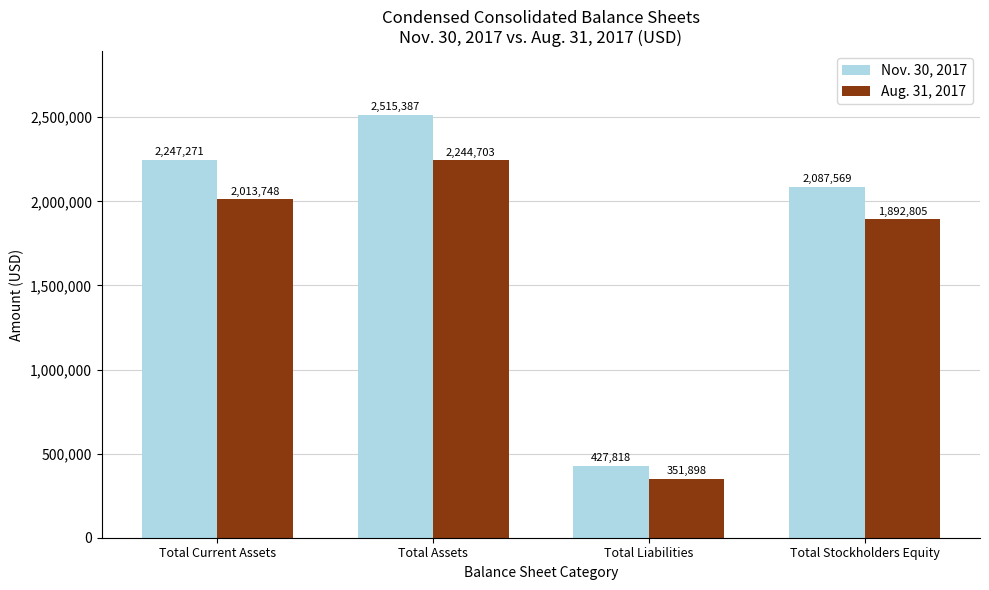

At how many categories does at least one series exceed 1984313?

3